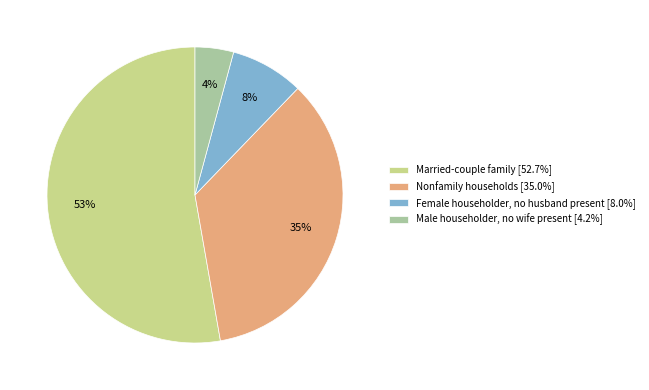

To the nearest percent, what portion does Male householder, no wife present [4.2%] represent?

4%